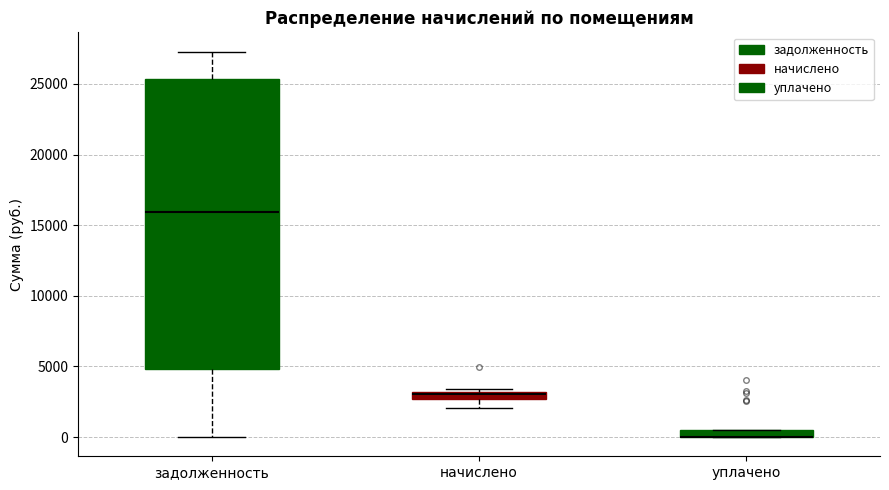

Where is the upper edge of the box for начислено on the y-axis? The values are not printed on the chart, so give them approximately, as read against the axis.

3000